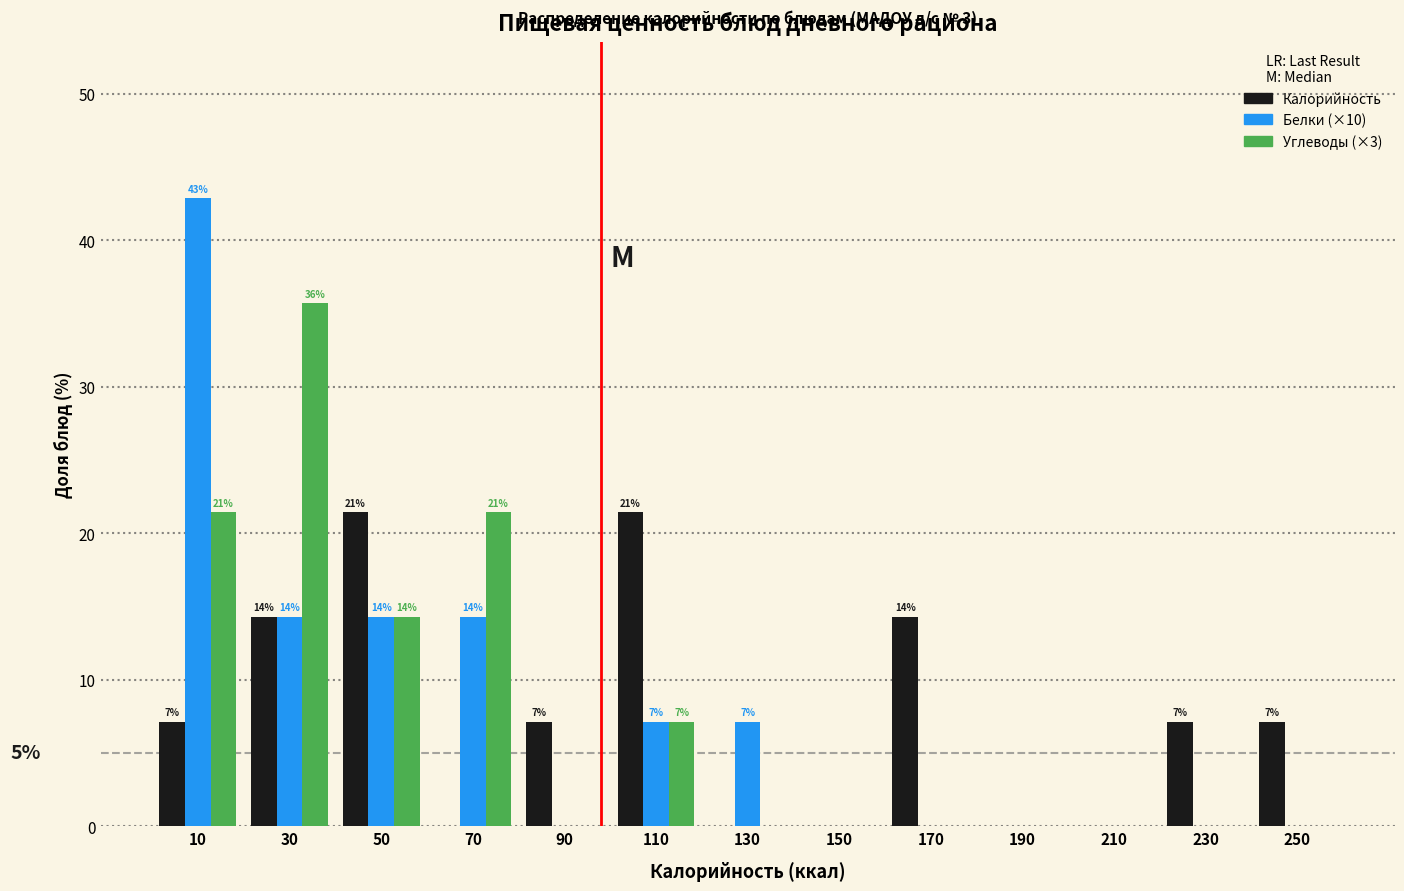

In the Углеводы (×3) series, which range on the x-axis has the tallest bar?

20 to 40